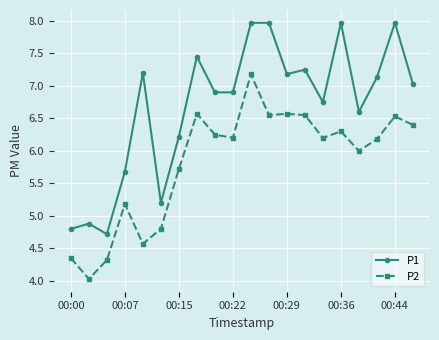

Does the chart have visible grid lines?

Yes